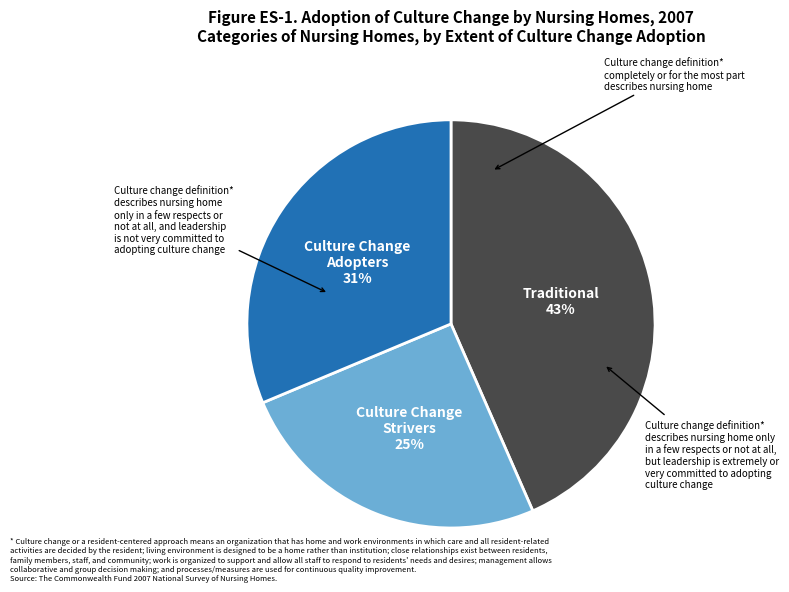

Do Traditional and Culture Change Strivers together represent more than half of the pie?

Yes